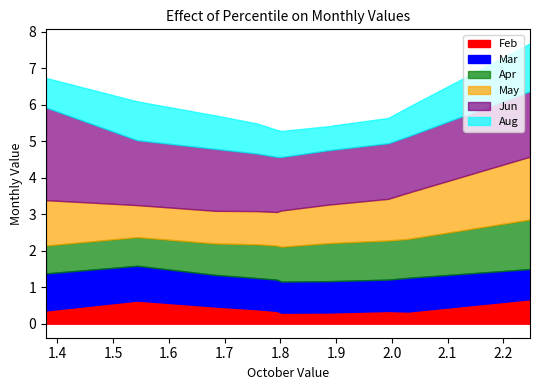

Which series changed the most between pct65 and pct95?

May